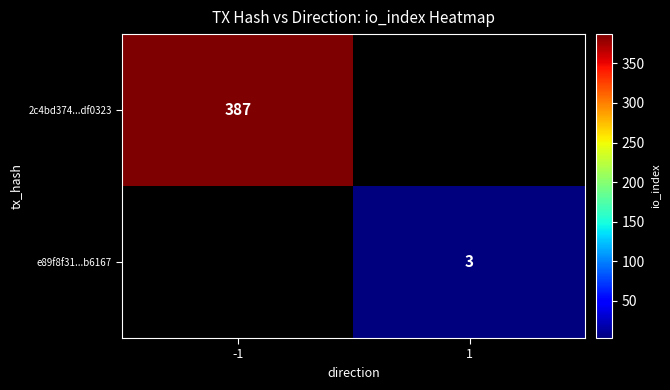

True or false: e89f8f31...b6167 has a value of 1 at 1.

False